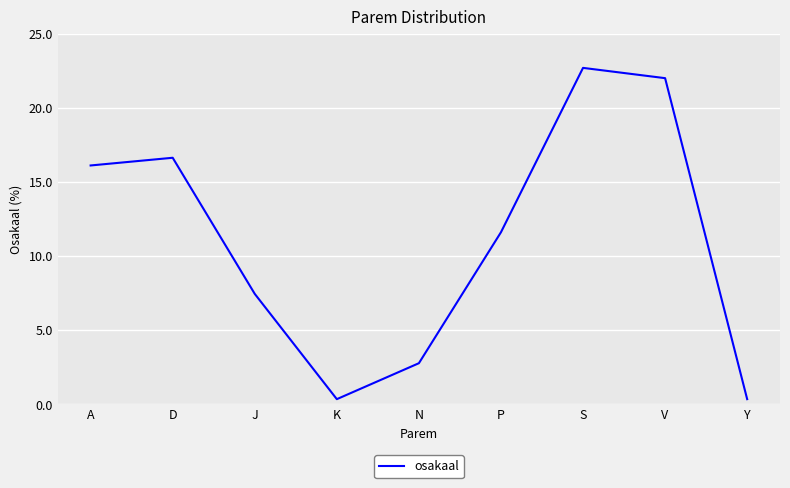

Count the number of data series in this chart.

1